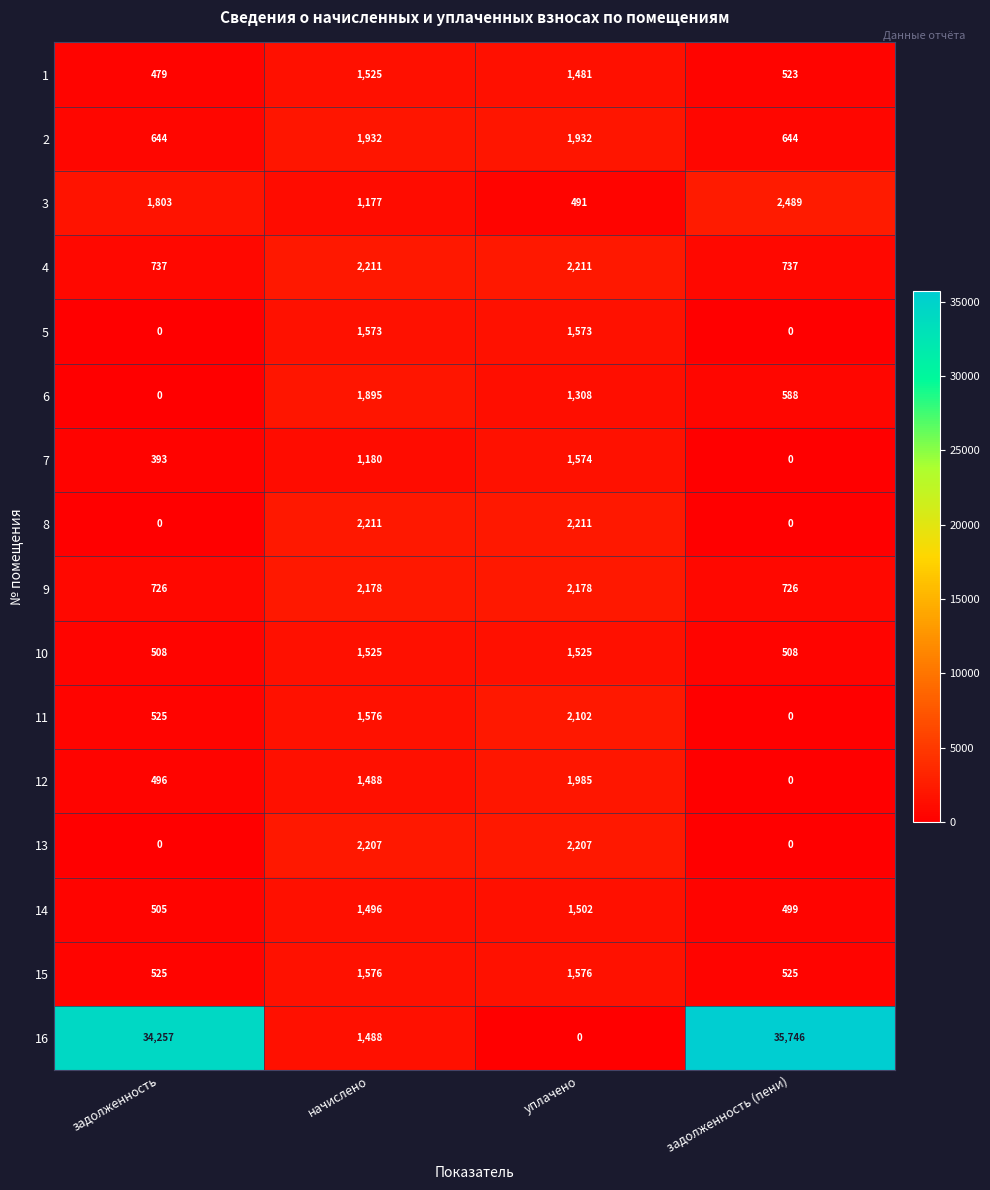

What is the sum of the 14 values at начислено and уплачено?

2998